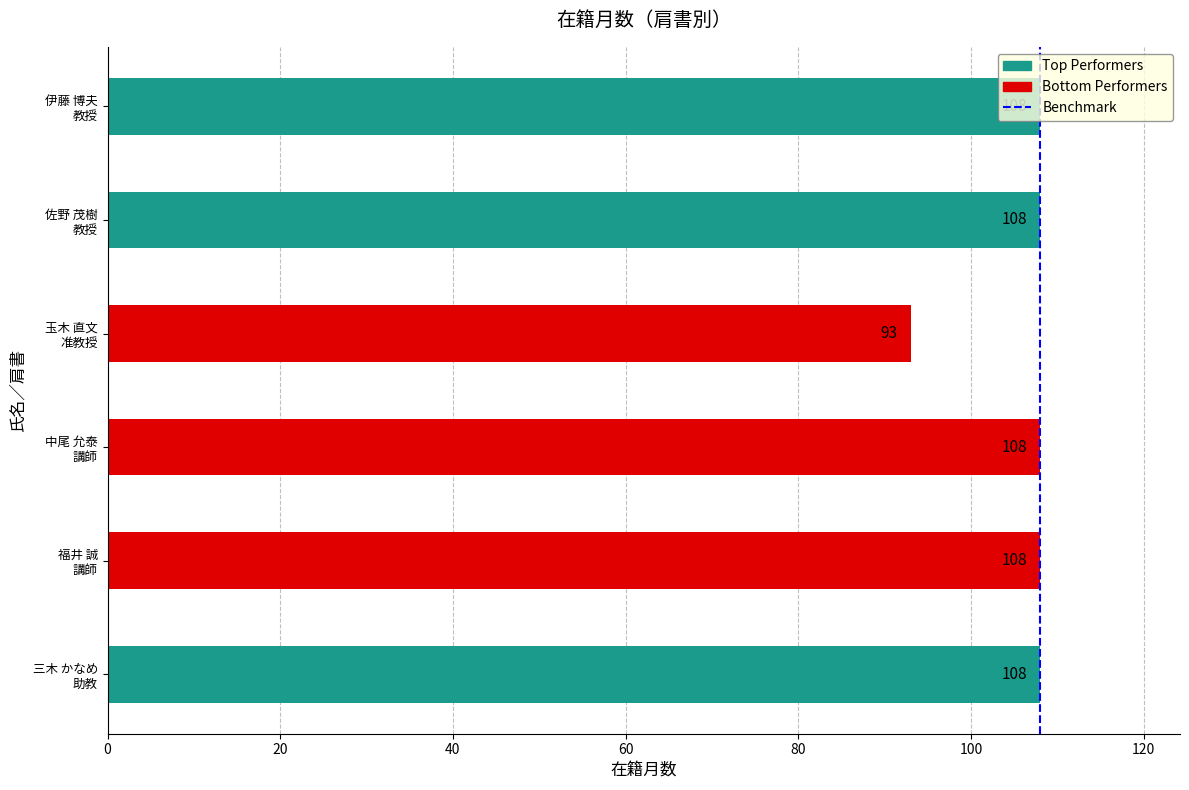

What is the maximum value shown in the chart?

108